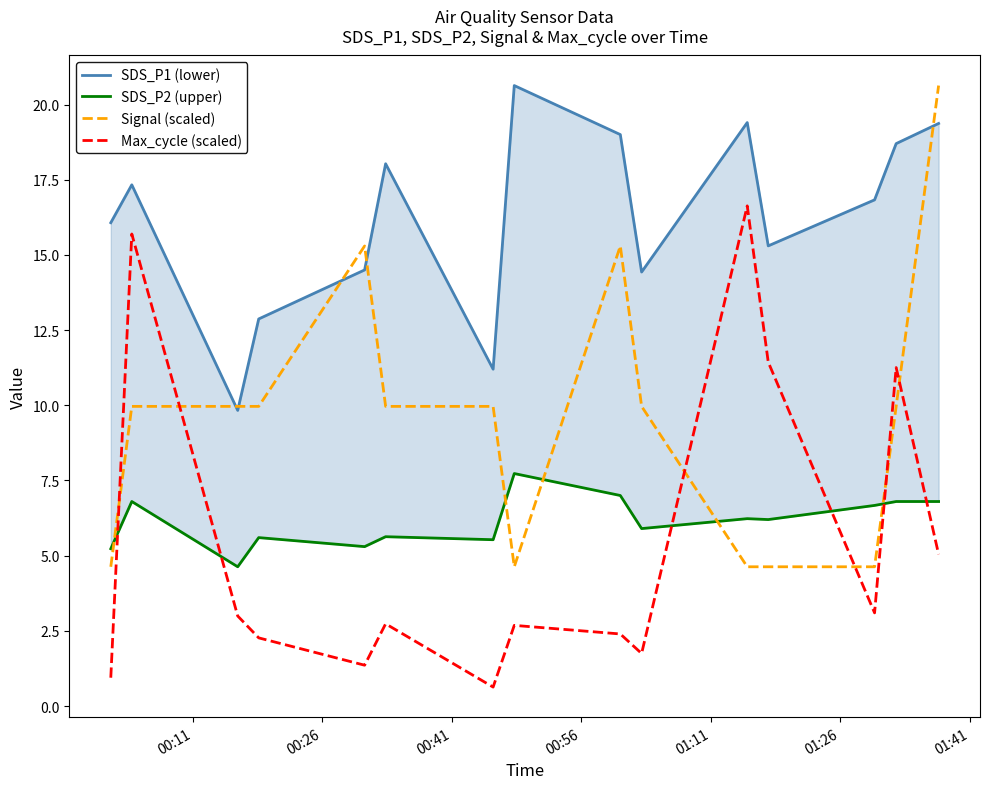

What is the highest value of the Signal (scaled) series?

20.6